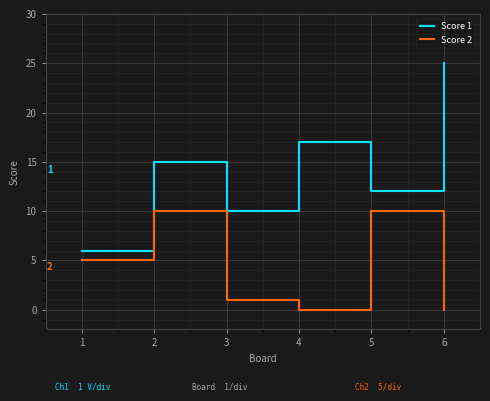

What is the difference between the Score 2 values at 4 and 5?

10